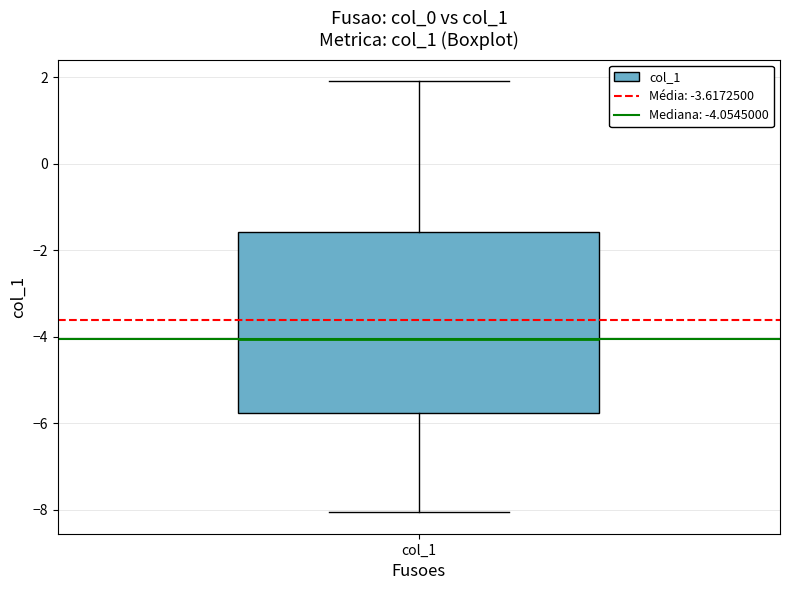

Transcribe this box plot: give where the median line is, the range the box spans, and where the two whiskers end, as read against the y-axis. The values are not printed on the chart, so give them approximately, as read against the axis.

median -4.0, box -5.8 to -1.6, whiskers -8.0 to 2.0